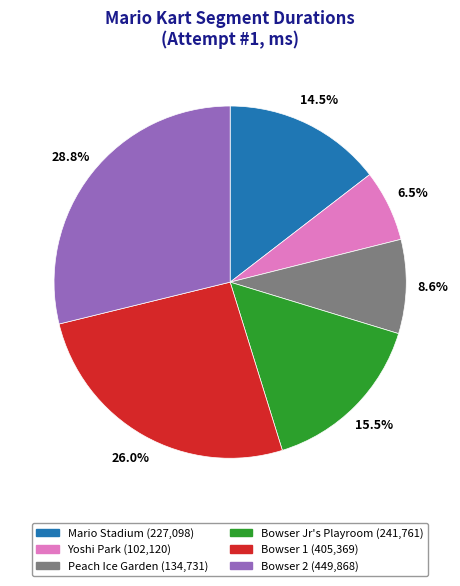

What is the smallest slice in the pie chart?

Yoshi Park